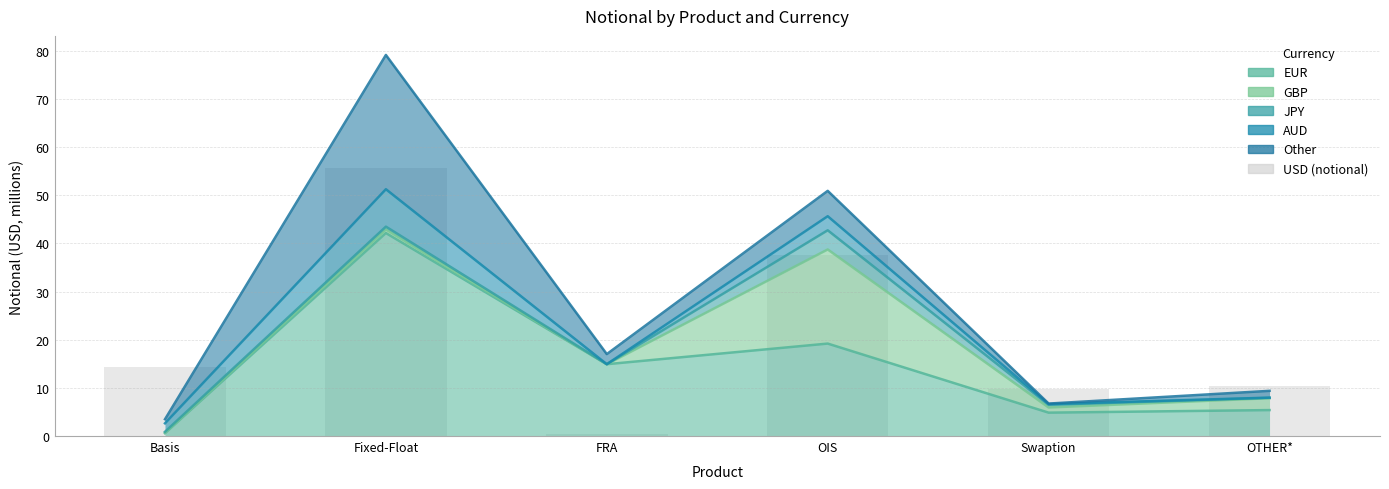

What is the average value?

21.3